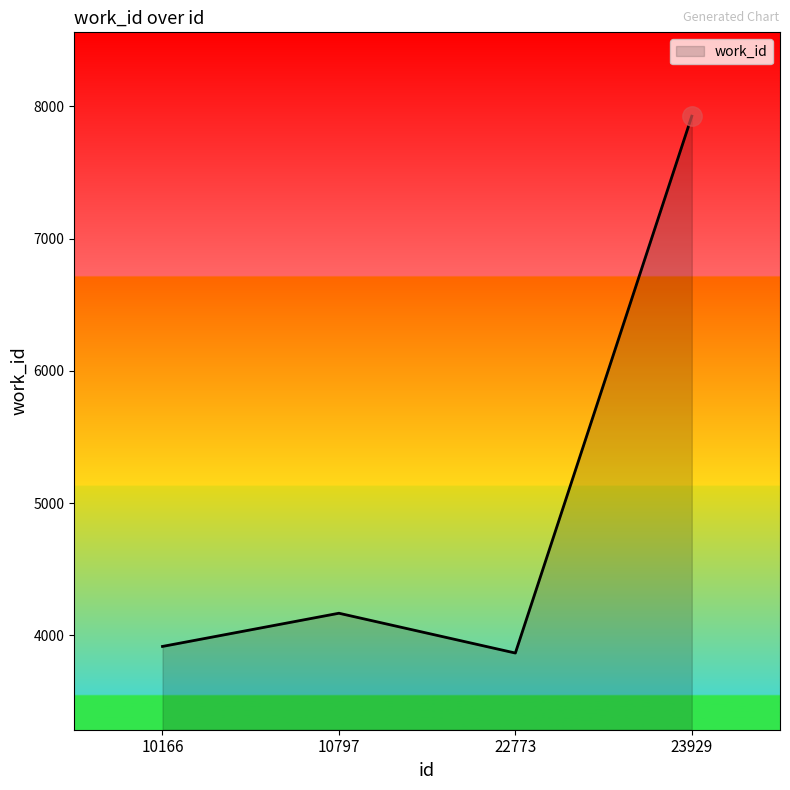

What is the ratio of the value at 23929 to the value at 10797?

1.9